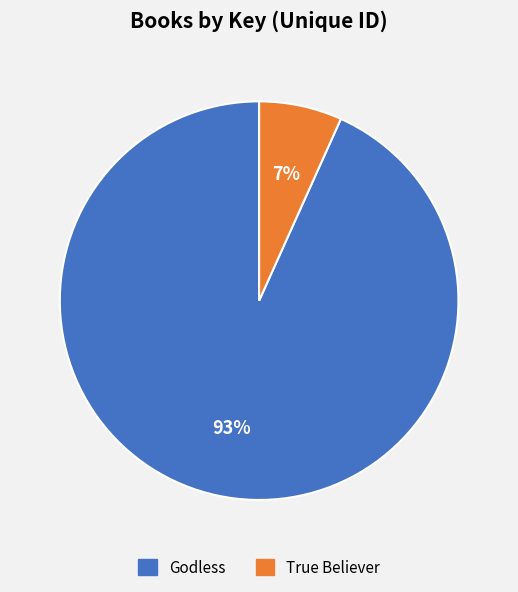

Is the sum of True Believer and Godless greater than half?

Yes